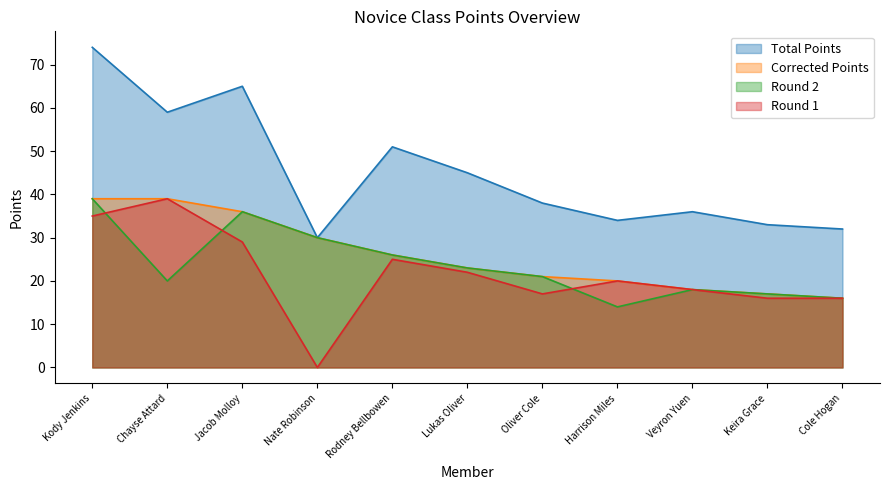

Reading left to right, list all the values displayed in this chart.

Total Points: Kody Jenkins=74	Chayse Attard=59	Jacob Molloy=65	Nate Robinson=30	Rodney Bellbowen=51	Lukas Oliver=45	Oliver Cole=38	Harrison Miles=34	Veyron Yuen=36	Keira Grace=33	Cole Hogan=32
Corrected Points: Kody Jenkins=39	Chayse Attard=39	Jacob Molloy=36	Nate Robinson=30	Rodney Bellbowen=26	Lukas Oliver=23	Oliver Cole=21	Harrison Miles=20	Veyron Yuen=18	Keira Grace=17	Cole Hogan=16
Round 2: Kody Jenkins=39	Chayse Attard=20	Jacob Molloy=36	Nate Robinson=30	Rodney Bellbowen=26	Lukas Oliver=23	Oliver Cole=21	Harrison Miles=14	Veyron Yuen=18	Keira Grace=17	Cole Hogan=16
Round 1: Kody Jenkins=35	Chayse Attard=39	Jacob Molloy=29	Nate Robinson=0	Rodney Bellbowen=25	Lukas Oliver=22	Oliver Cole=17	Harrison Miles=20	Veyron Yuen=18	Keira Grace=16	Cole Hogan=16